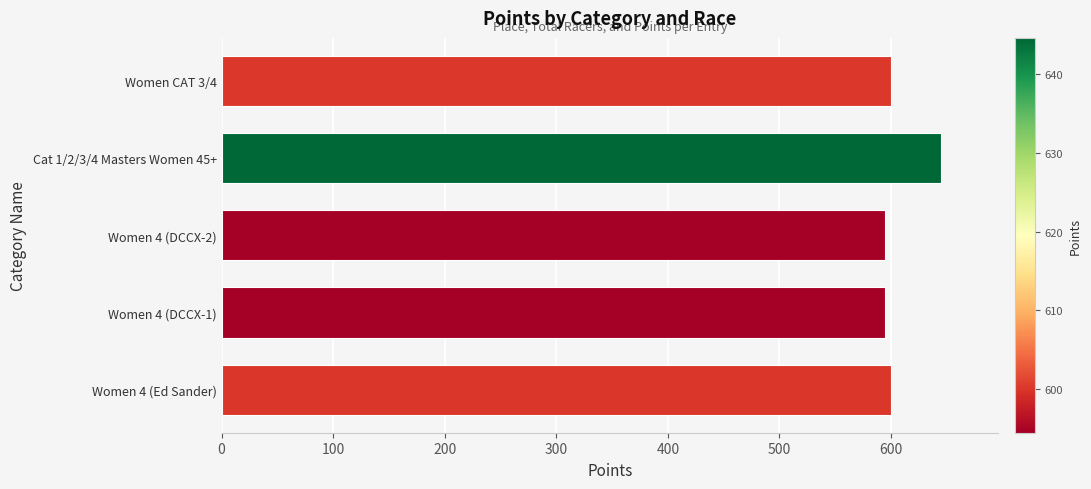

How many distinct data groups are displayed?

1